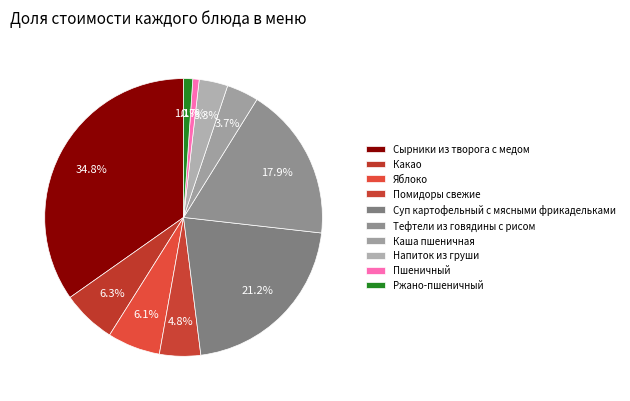

How many slices are in this pie chart?

10